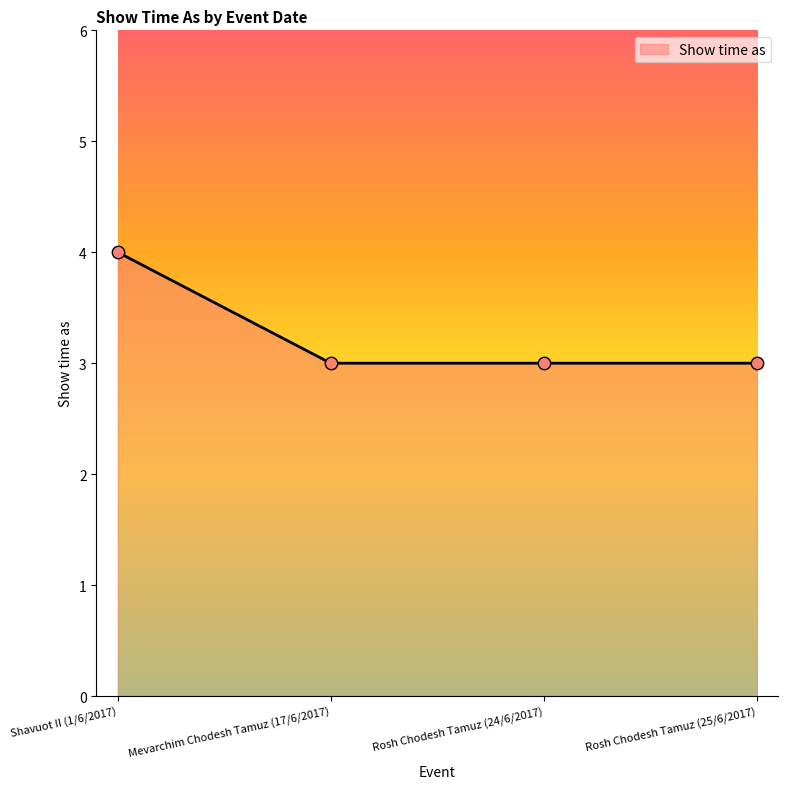

Between Mevarchim Chodesh Tamuz (17/6/2017) and Shavuot II (1/6/2017), which is larger?

Shavuot II (1/6/2017)